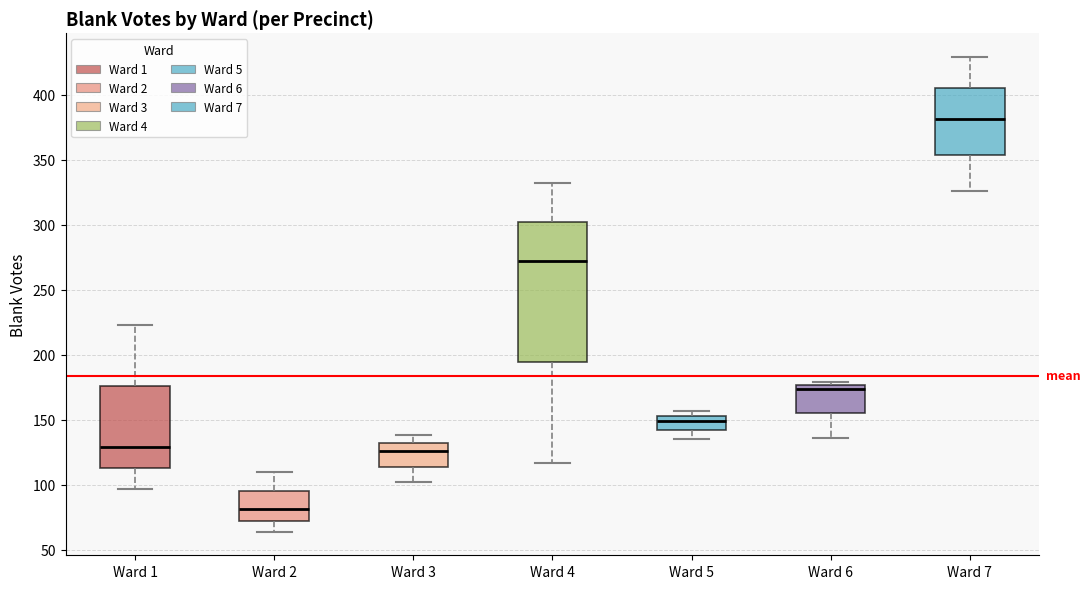

Reading left to right, read every box against the y-axis: the position of its median line, the range the box covers, and the ends of its whiskers. The values are not printed on the chart, so give them approximately, as read against the axis.

Ward 1: median 130, box 115 to 175, whiskers 95 to 225
Ward 2: median 80, box 75 to 95, whiskers 65 to 110
Ward 3: median 125, box 115 to 130, whiskers 100 to 140
Ward 4: median 270, box 195 to 300, whiskers 115 to 330
Ward 5: median 150, box 140 to 155, whiskers 135 to 155 (just above the box's upper edge)
Ward 6: median 175 (just below the box's upper edge), box 155 to 175, whiskers 135 to 180
Ward 7: median 380, box 355 to 405, whiskers 325 to 430